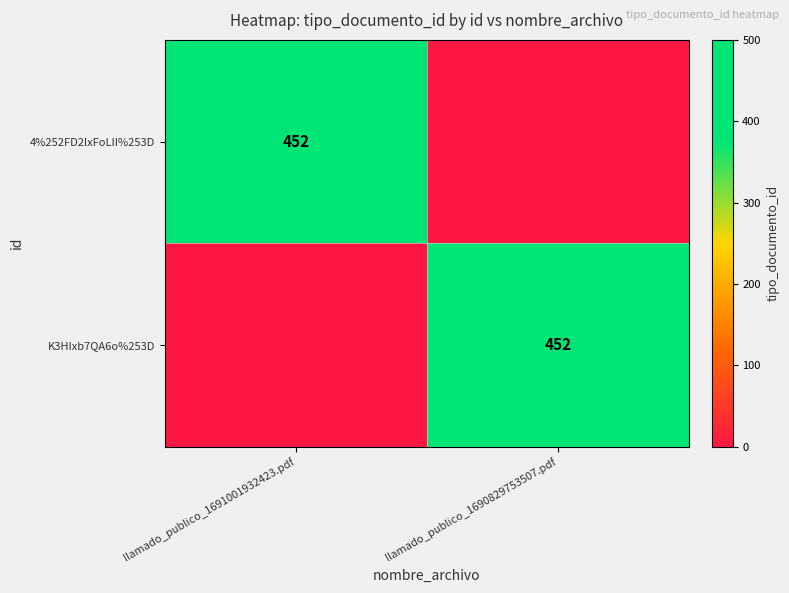

Between llamado_publico_1691001932423.pdf and llamado_publico_1690829753507.pdf, which is larger?

llamado_publico_1691001932423.pdf